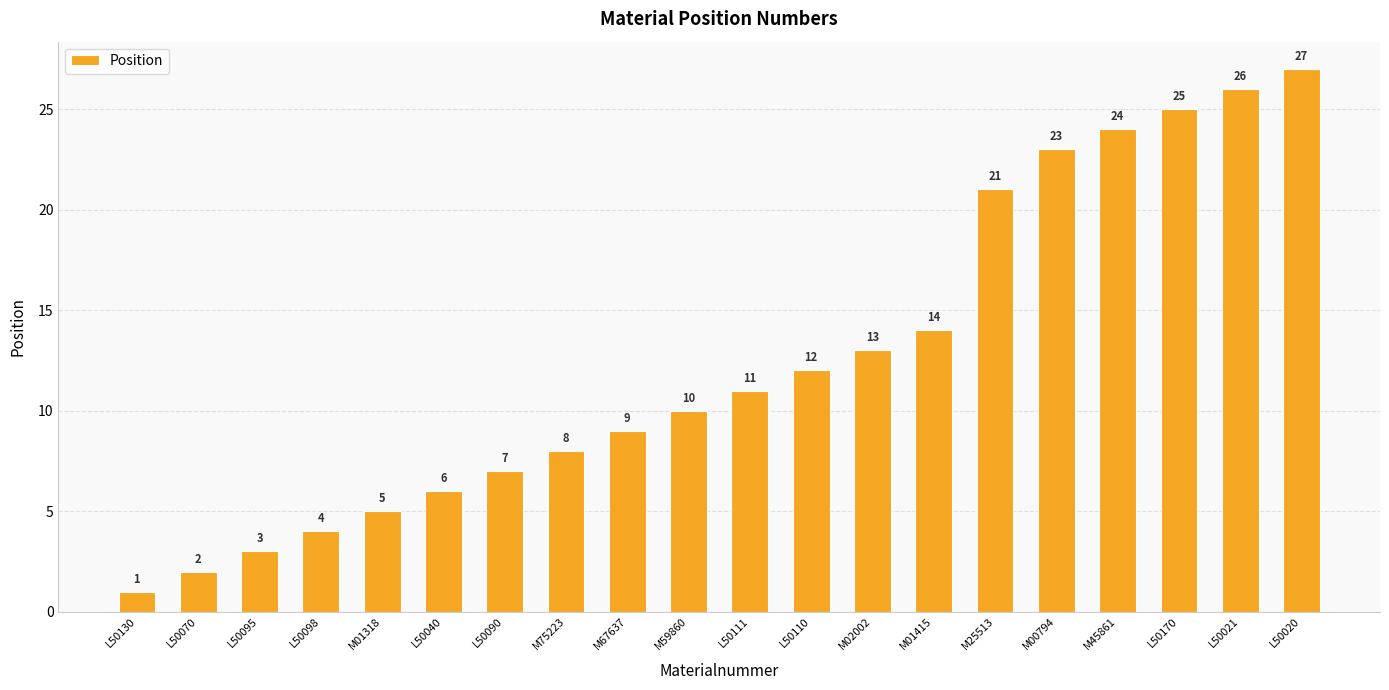

The value at M02002 is 19. True or false?

False